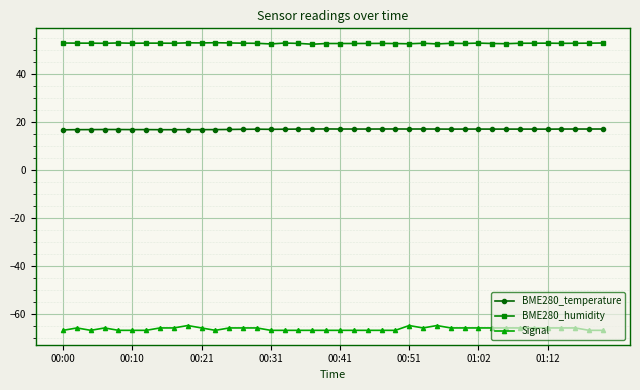

At how many categories does at least one series exceed 8?

40